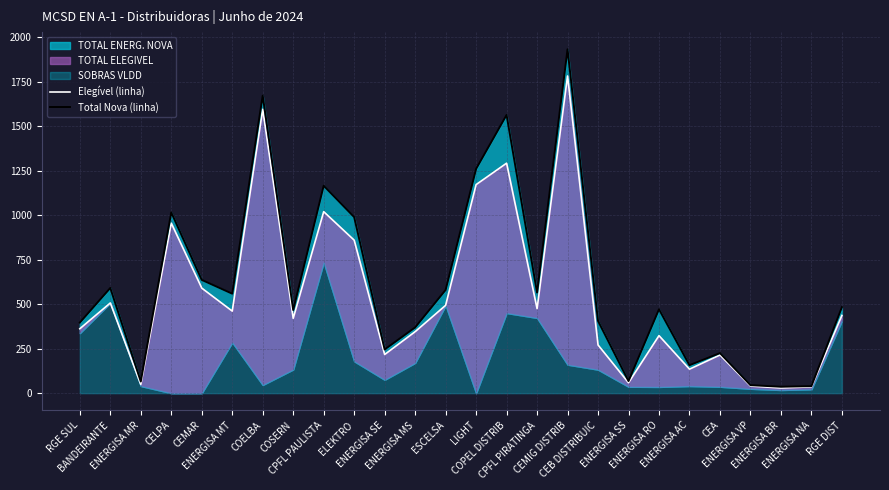

True or false: Total Nova (linha) and Elegível (linha) intersect in this chart.

False